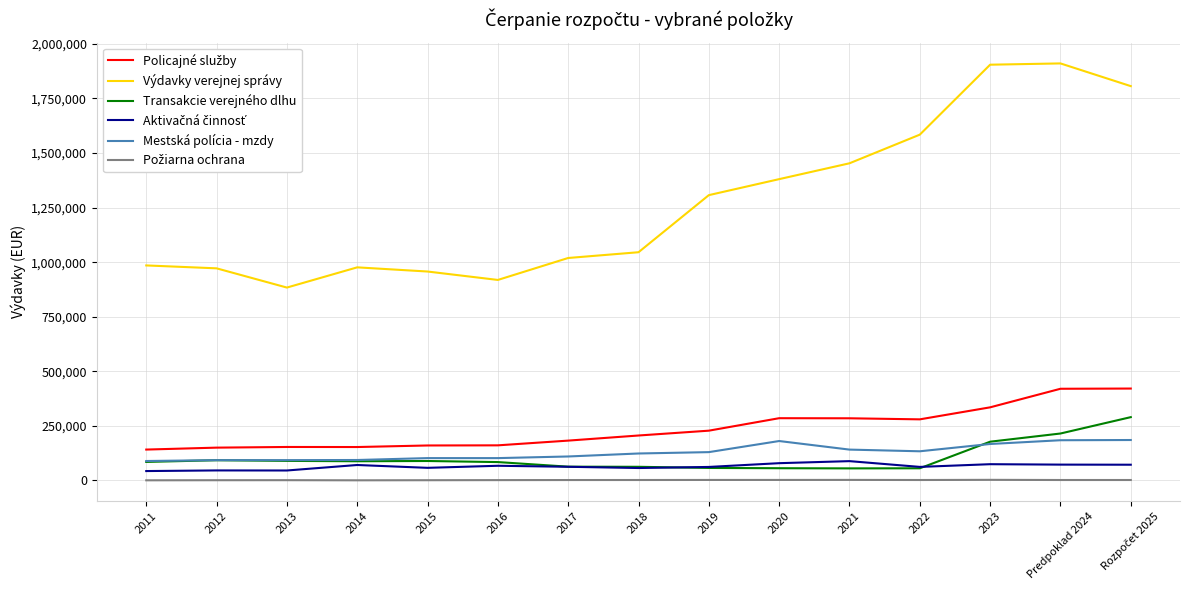

What is the maximum value shown in the chart?

1910485.0